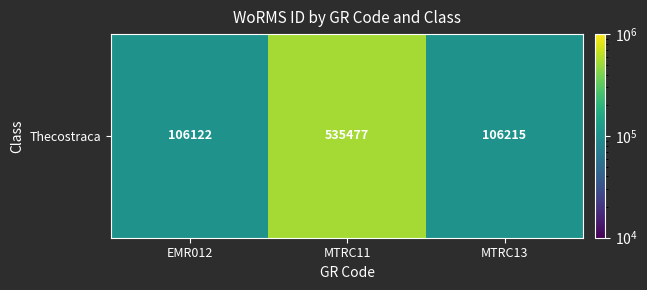

How many values exceed 106215?

1